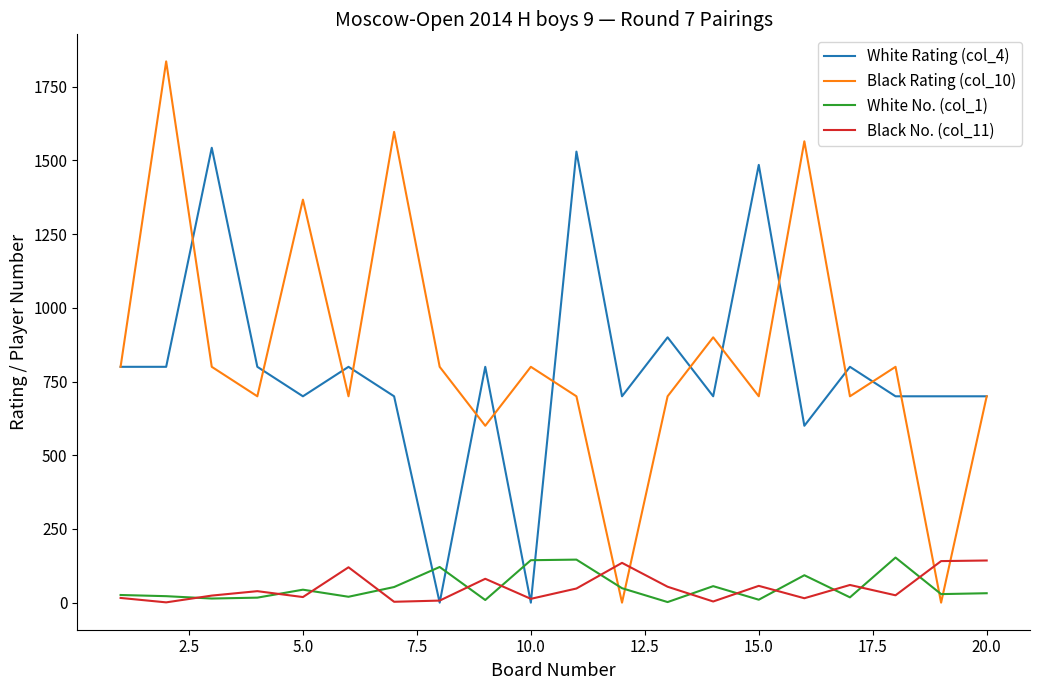

What is the maximum value shown in the chart?

1836